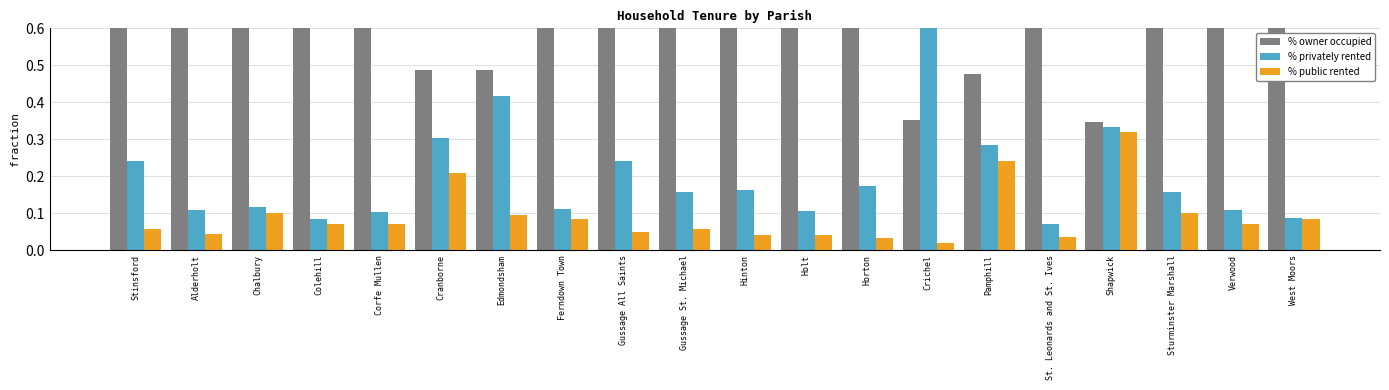

How many bars are there in total?

60